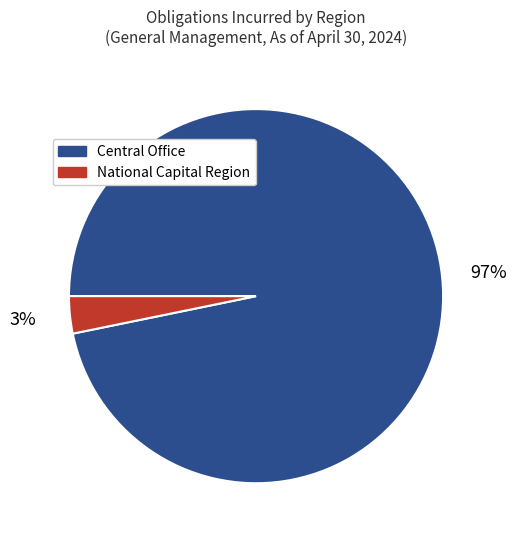

Which slice represents more than half of the pie?

Central Office